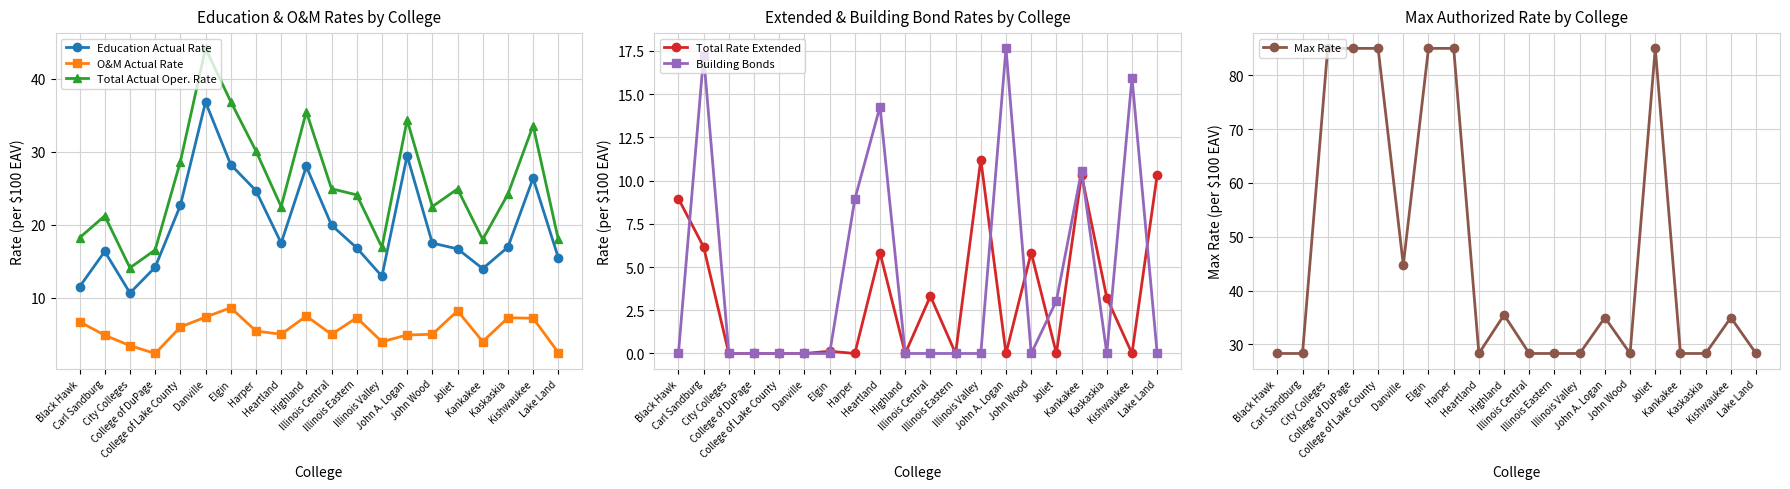

Between Highland and Illinois Central, which series saw the biggest shift?

Total Actual Oper. Rate